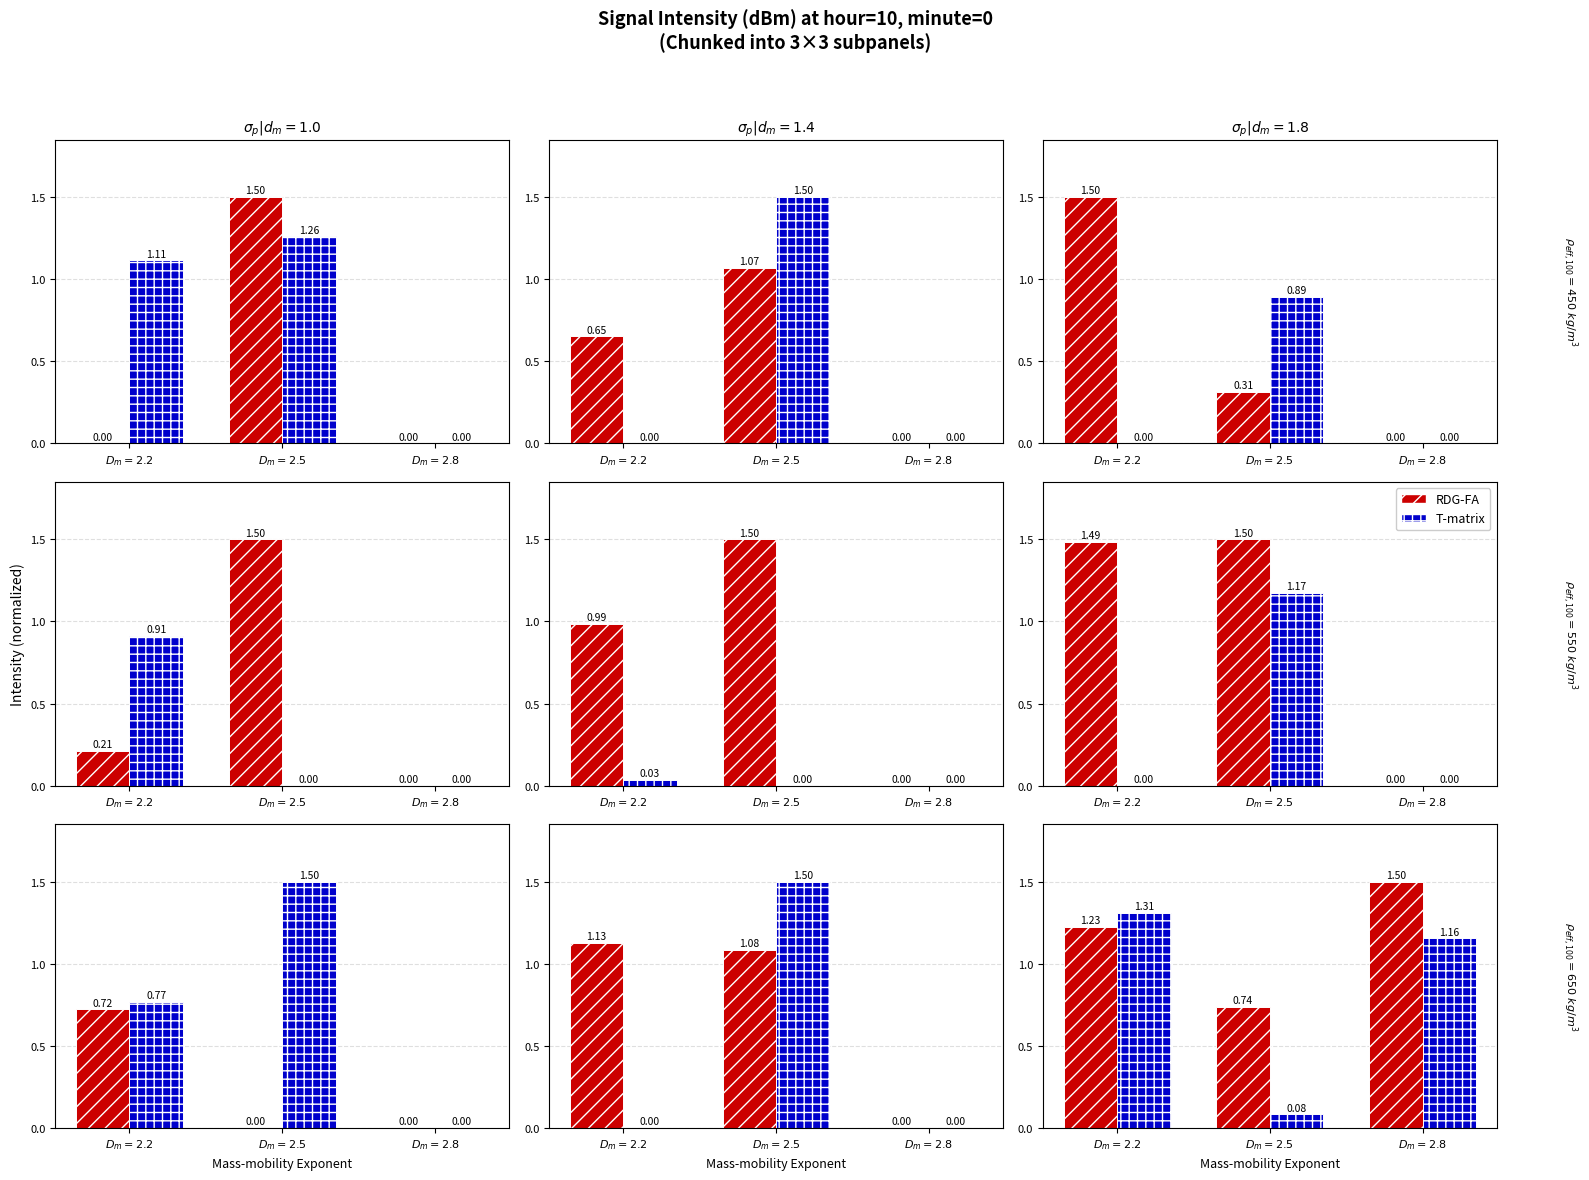

How many groups of bars are there?

3